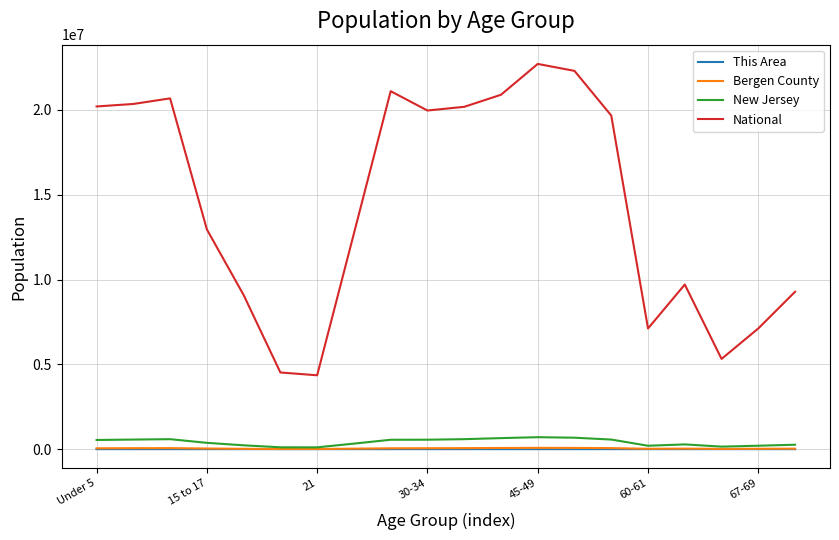

What is the sum of all Bergen County values?

835873